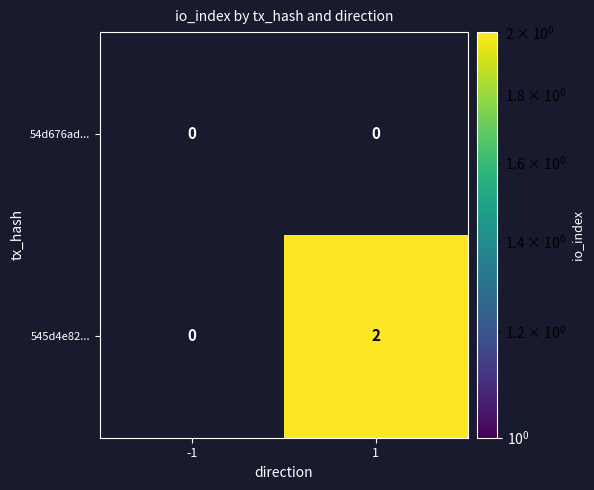

The value of 54d676ad... at 1 is 0. True or false?

True